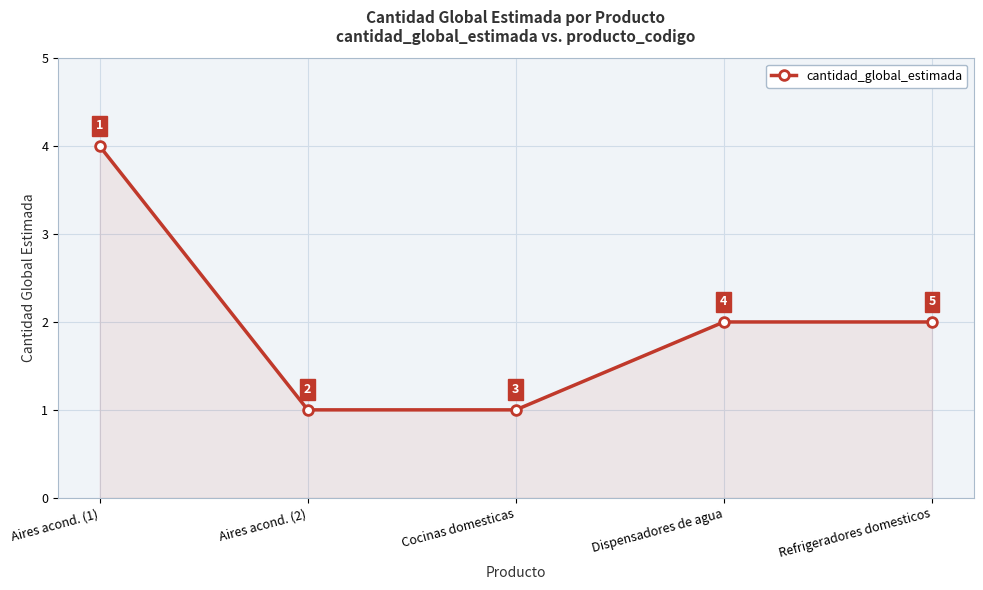

How many data points are less than 2?

2